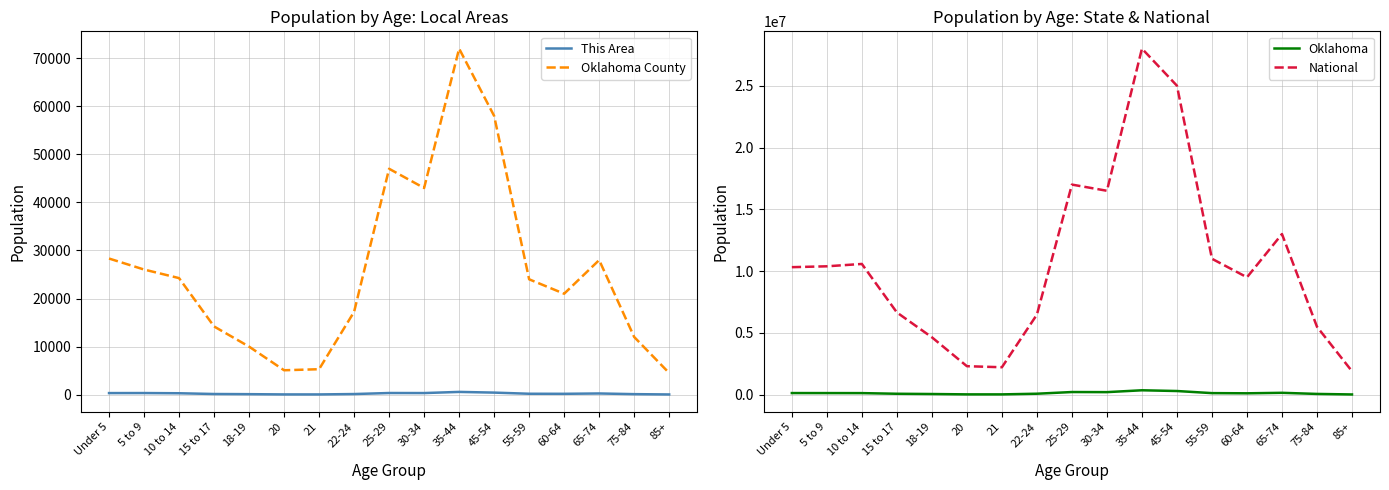

What is the label of the 7th point from the left?

21